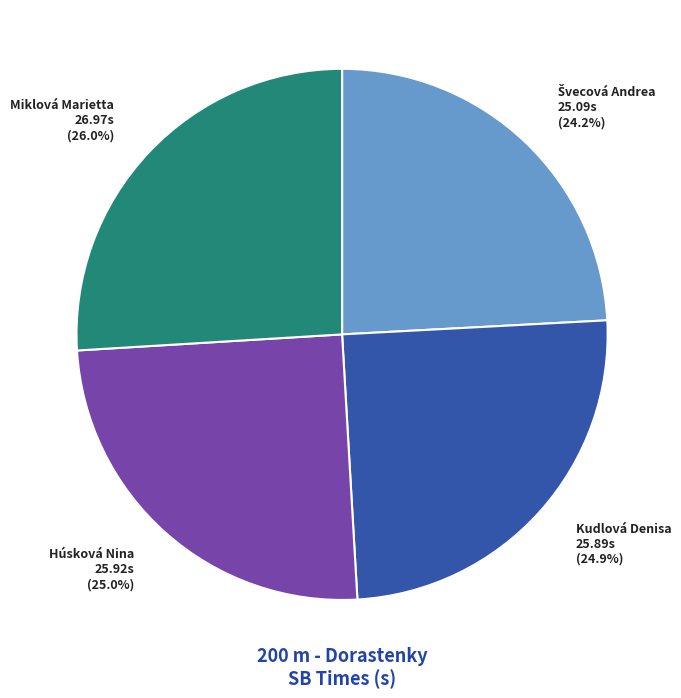

How many segments does this pie chart have?

4